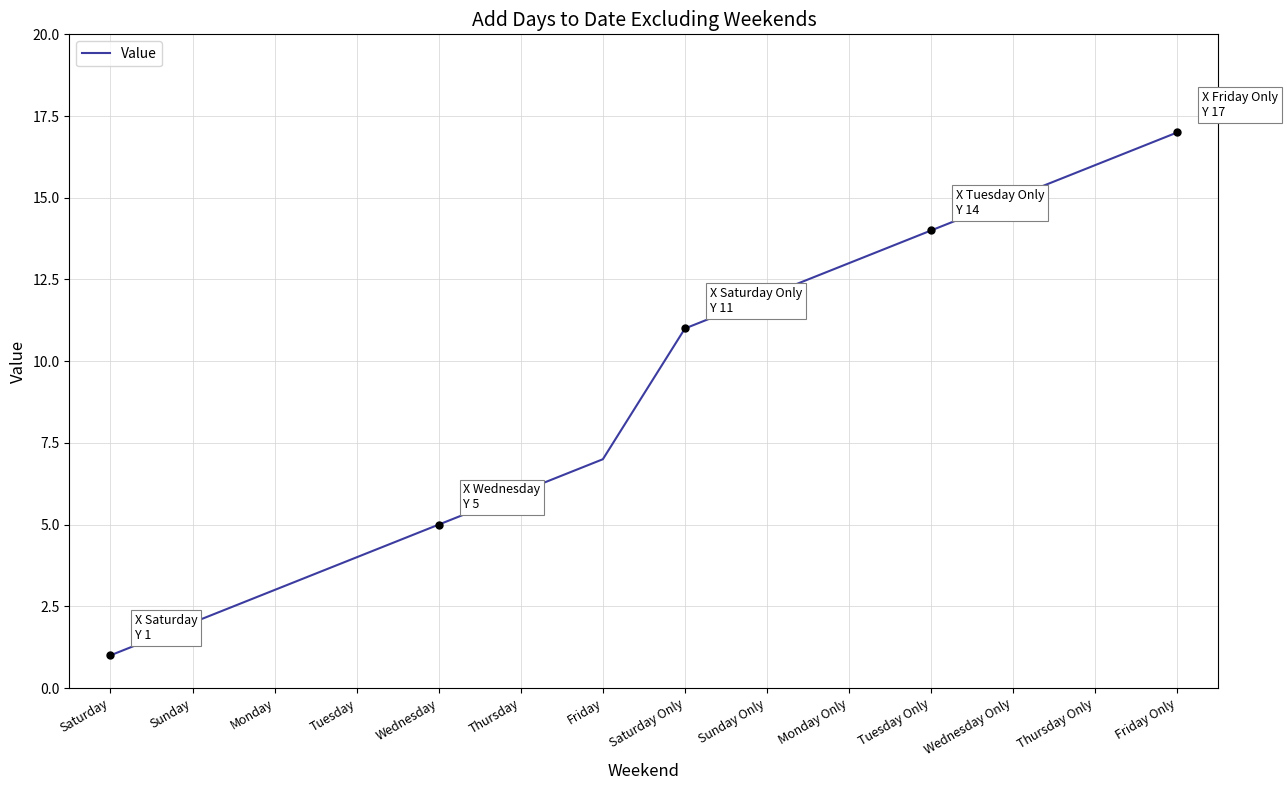

True or false: the data shows 14 at Tuesday Only.

True